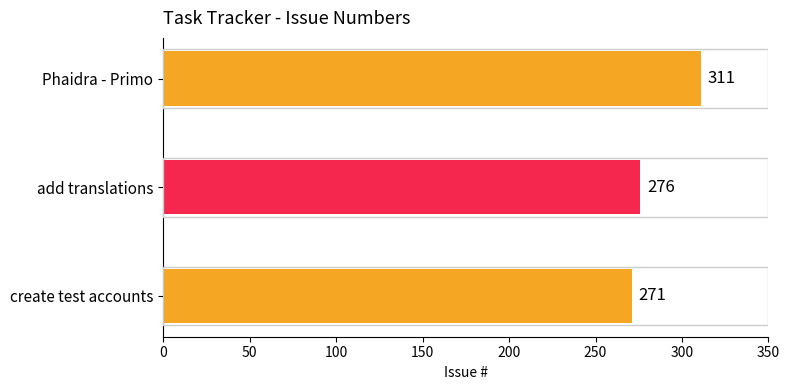

The chart shows a value of 271 at create test accounts. True or false?

True